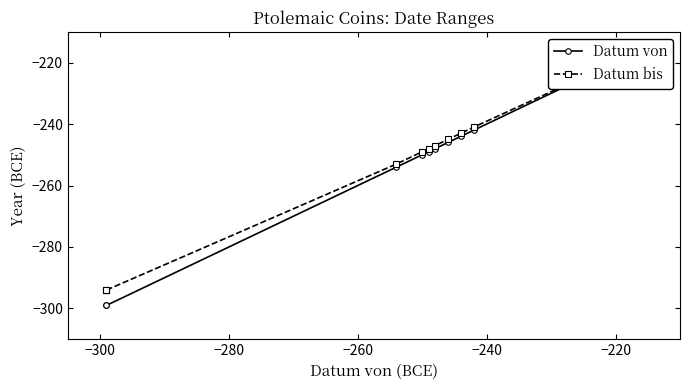

Which series has the largest range (max minus min)?

Datum von